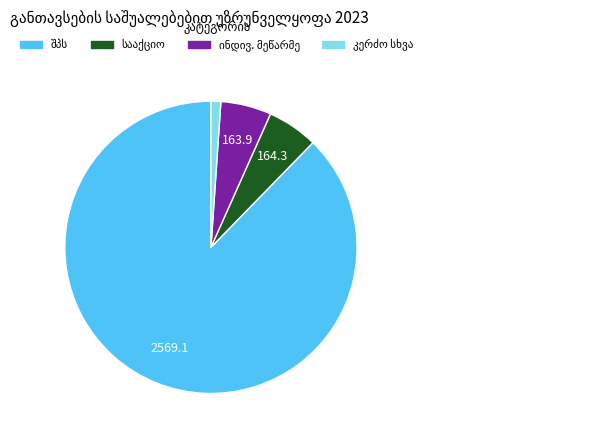

Count the number of slices in the pie.

4